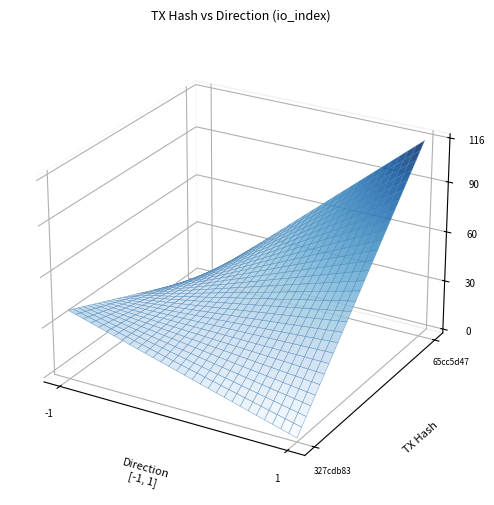

Which series has the largest range (max minus min)?

65cc5d47